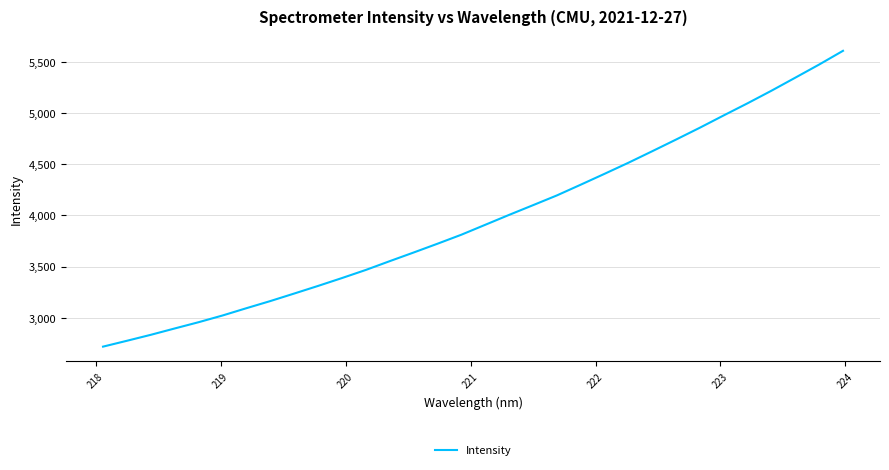

Does the chart have visible grid lines?

Yes